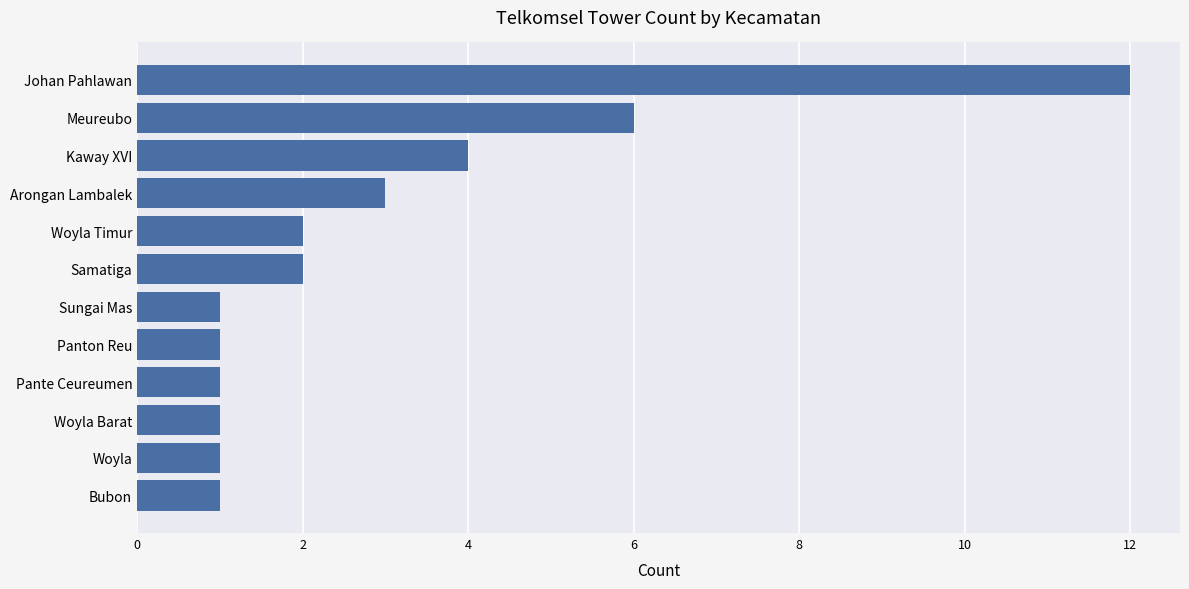

Reading bottom to top, transcribe all the data shown in this chart.

Bubon=1	Woyla=1	Woyla Barat=1	Pante Ceureumen=1	Panton Reu=1	Sungai Mas=1	Samatiga=2	Woyla Timur=2	Arongan Lambalek=3	Kaway XVI=4	Meureubo=6	Johan Pahlawan=12